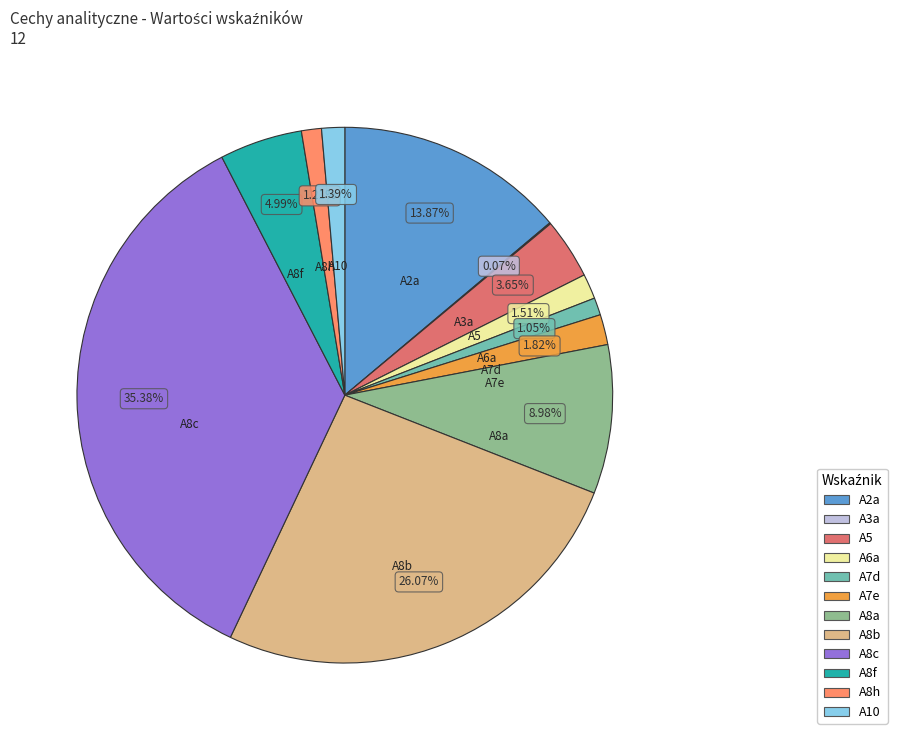

Combined, do A10 and A8f account for over 50%?

No